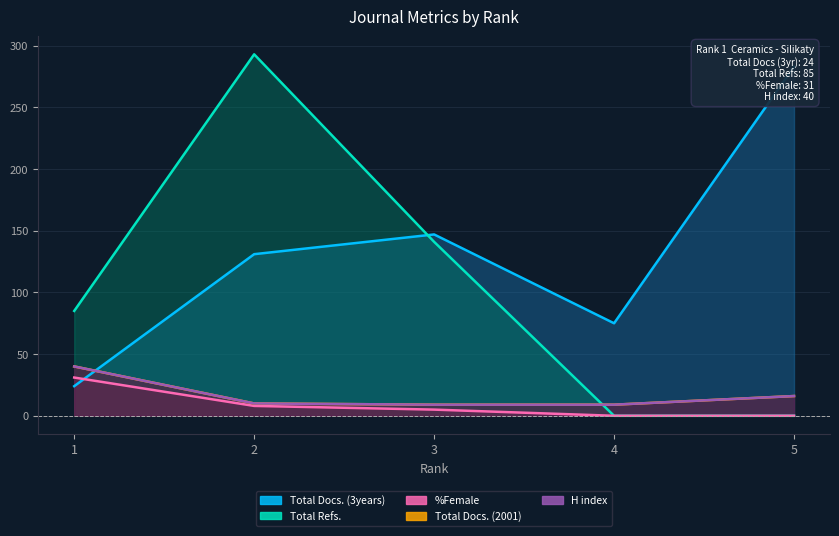

What is the total value across all series at 5?

315